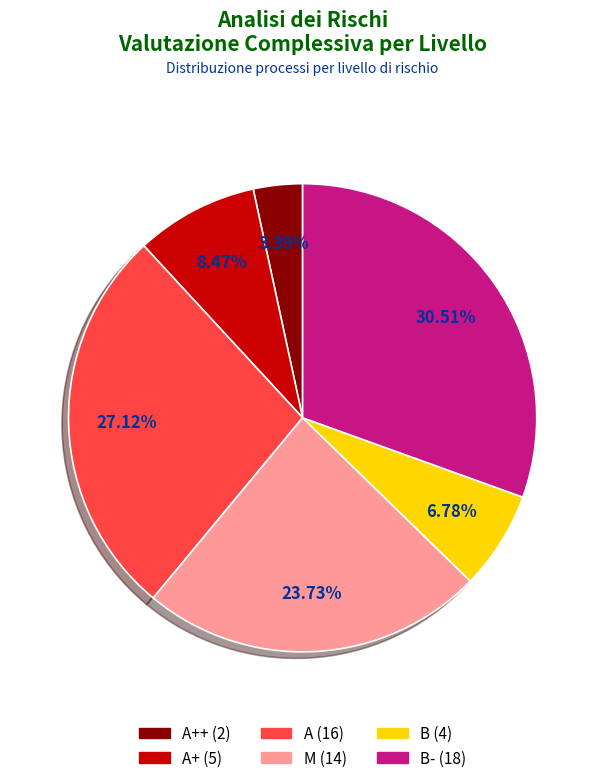

Is there a majority slice in this chart?

No